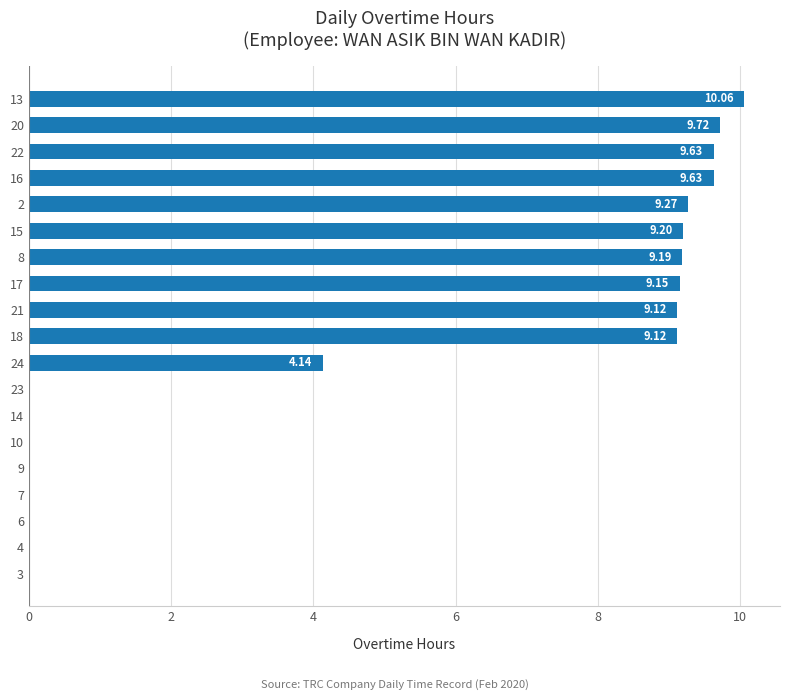

Which has a higher value, 23 or 8?

8